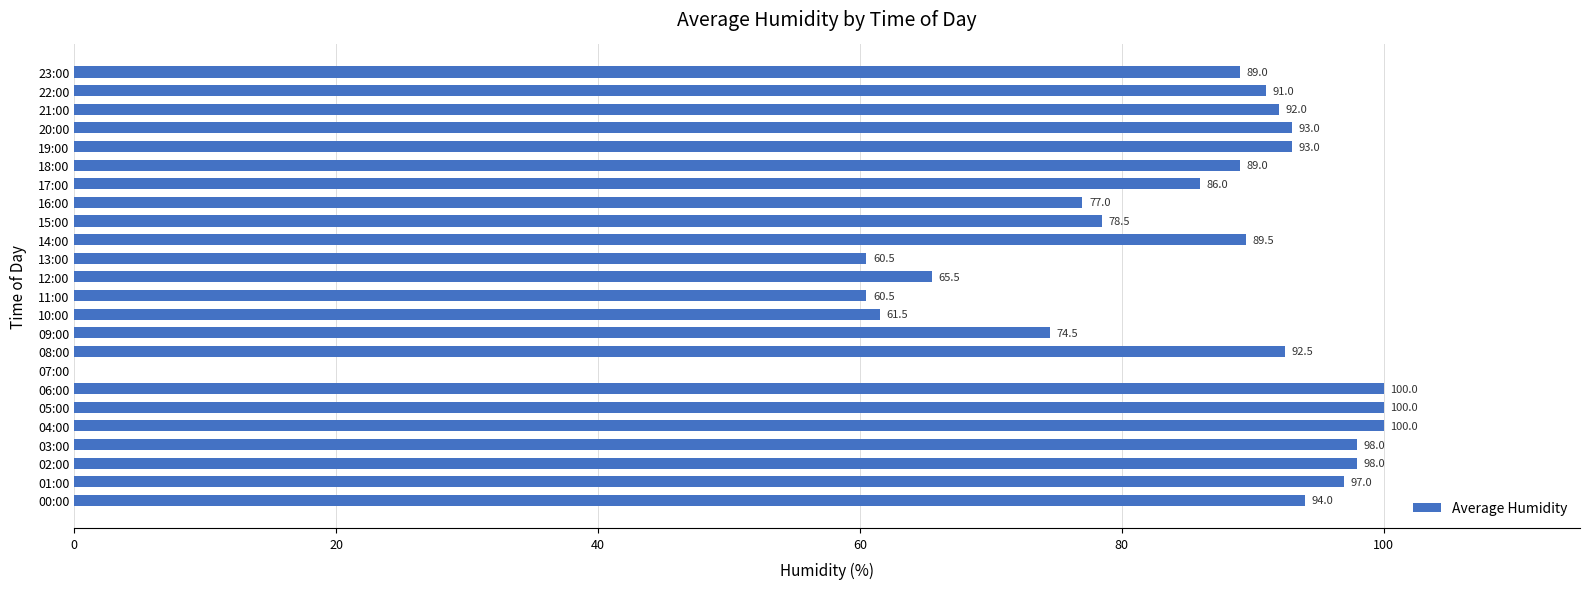

What is the approximate value at 06:00?

100.0